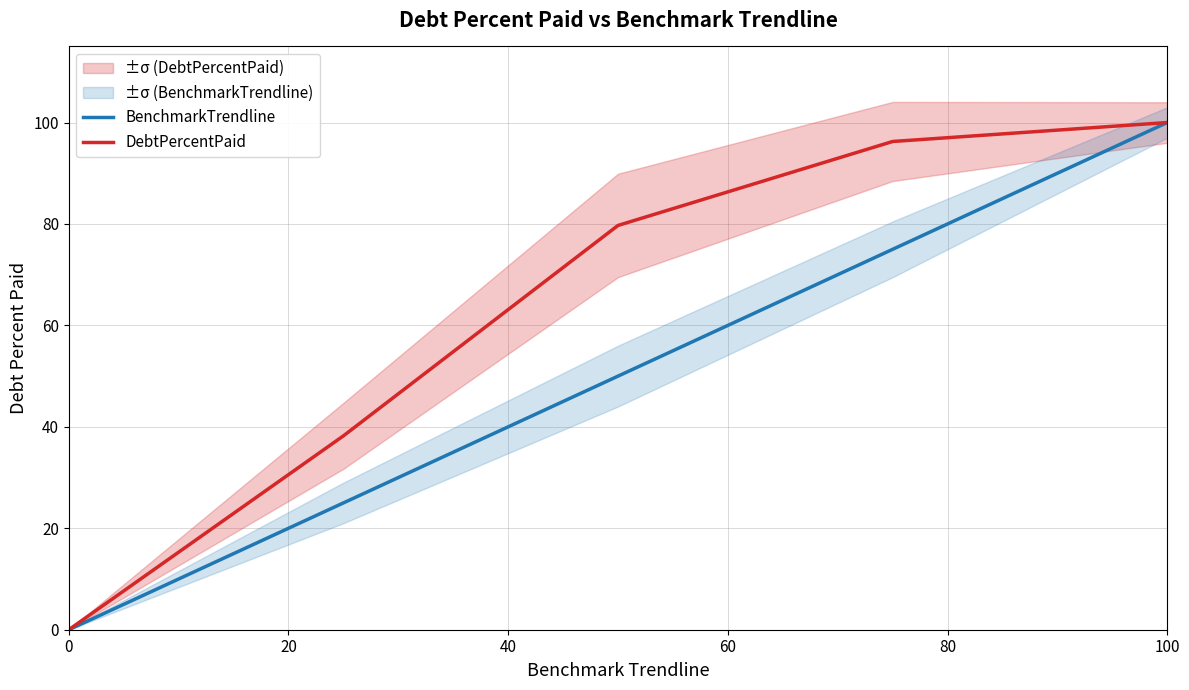

Which category has the highest value in the BenchmarkTrendline series?

100